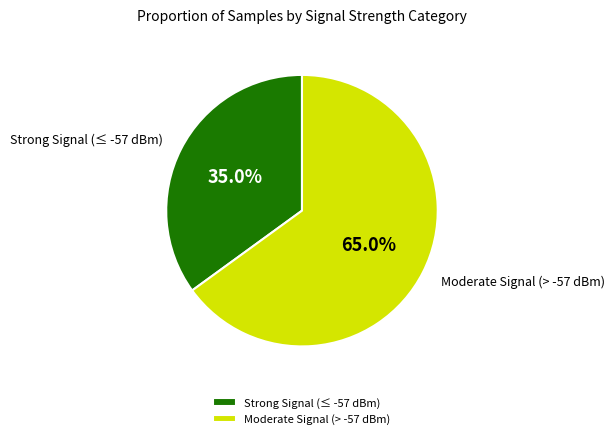

Rank the categories by value from lowest to highest.

Strong Signal (≤ -57 dBm), Moderate Signal (> -57 dBm)